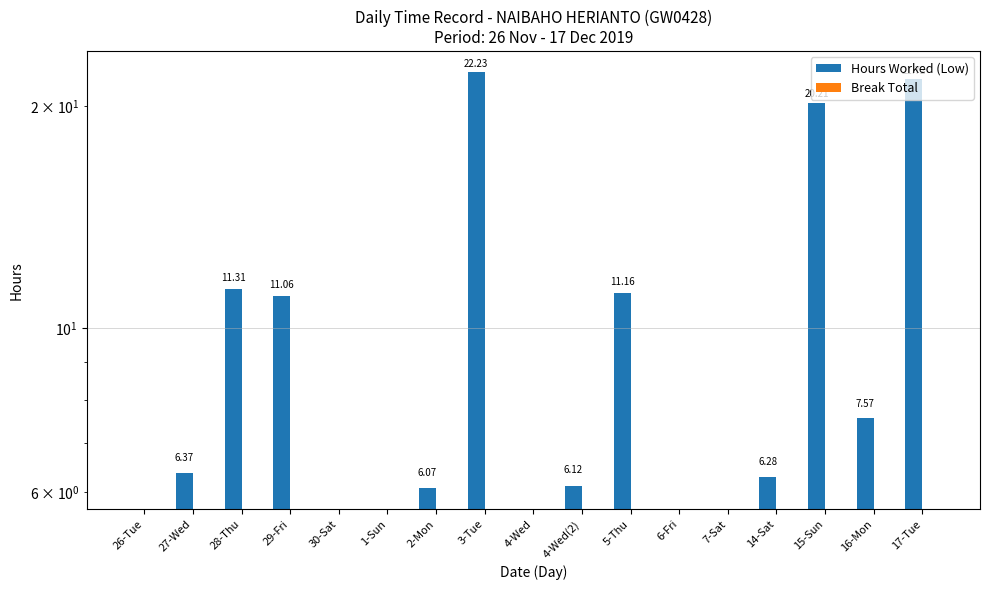

What is the maximum value shown in the chart?

22.2